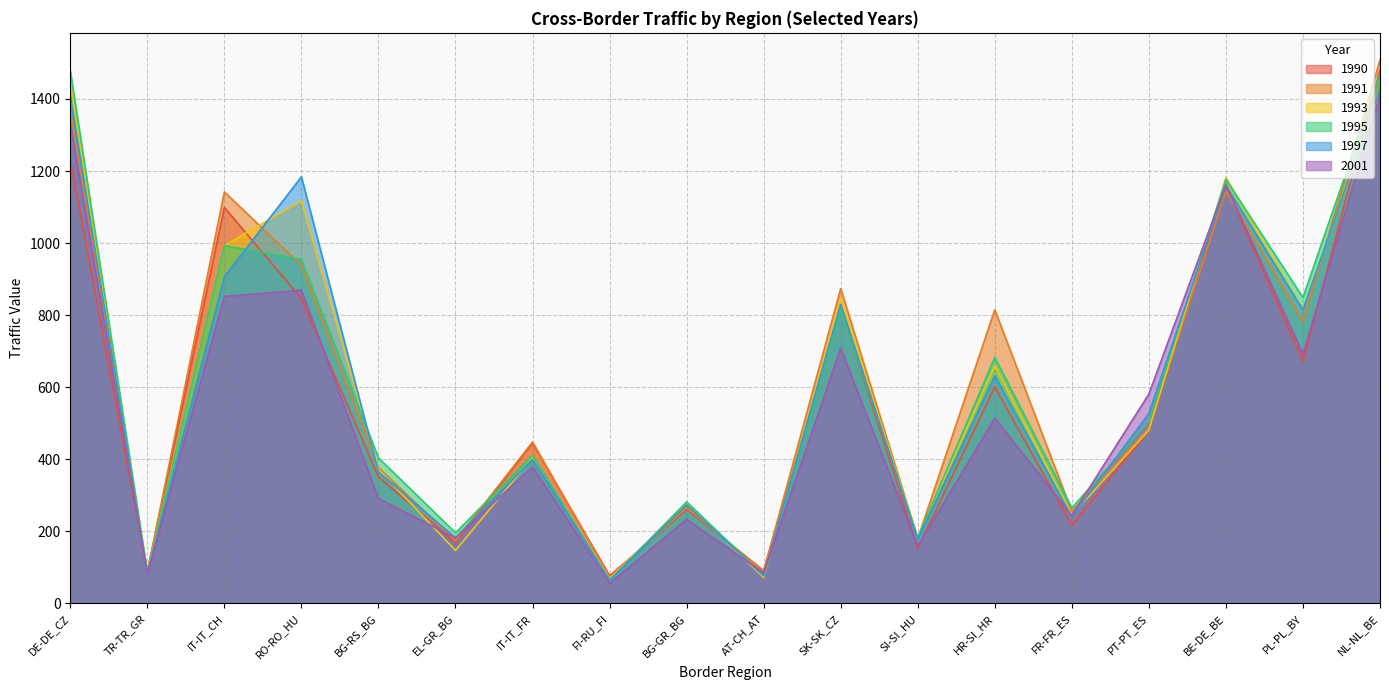

What is the label of the 9th point from the left?

BG-GR_BG